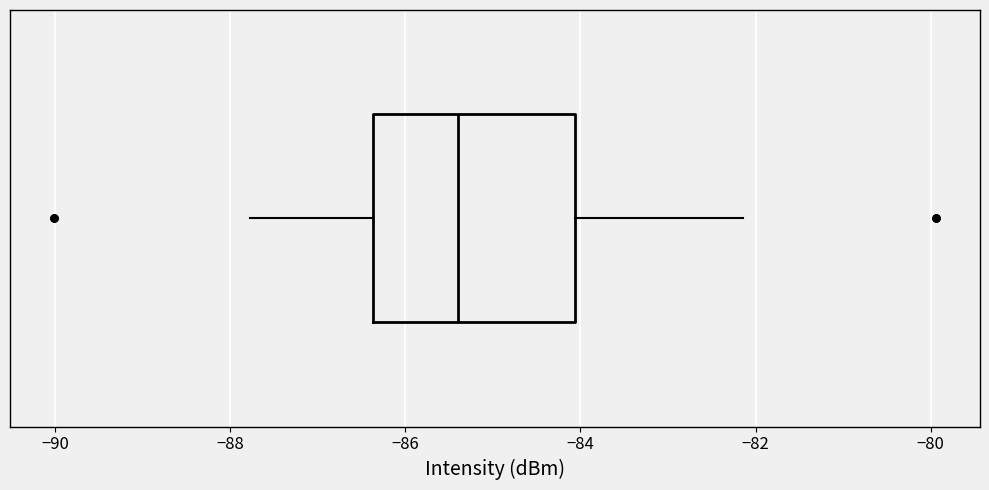

Where does the median line of the box sit on the x-axis? The values are not printed on the chart, so give them approximately, as read against the axis.

-85.4